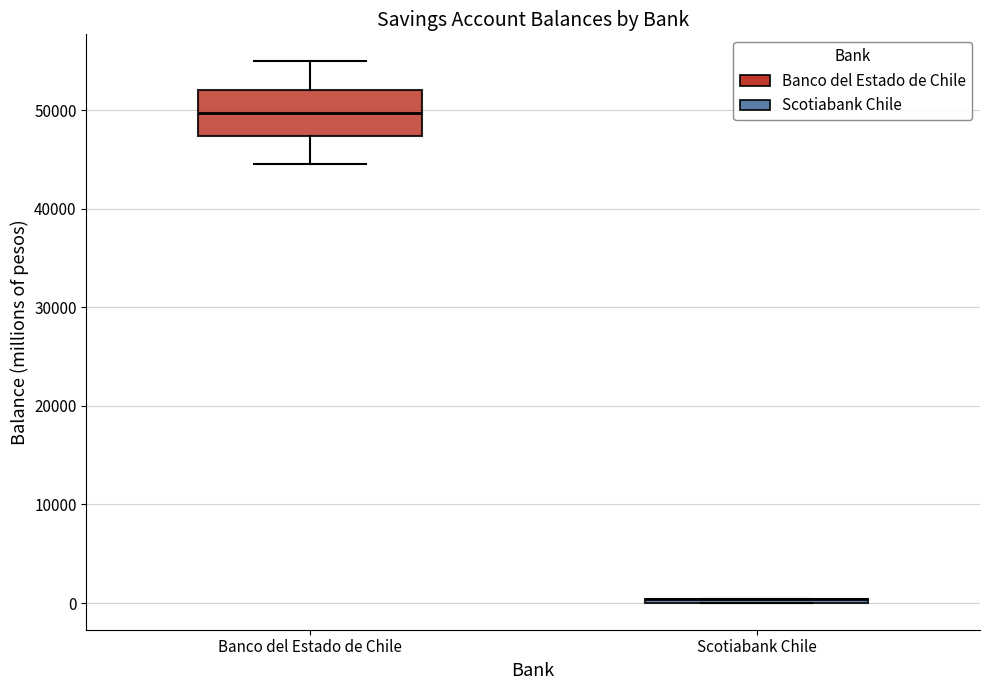

Reading left to right, transcribe this box plot: for each box, give where its median line is, the range the box spans, and where its two whiskers end, as read against the y-axis. The values are not printed on the chart, so give them approximately, as read against the axis.

Banco del Estado de Chile: median 50000, box 47000 to 52000, whiskers 45000 to 55000
Scotiabank Chile: box collapsed to a line at 0, whiskers 0 to 0